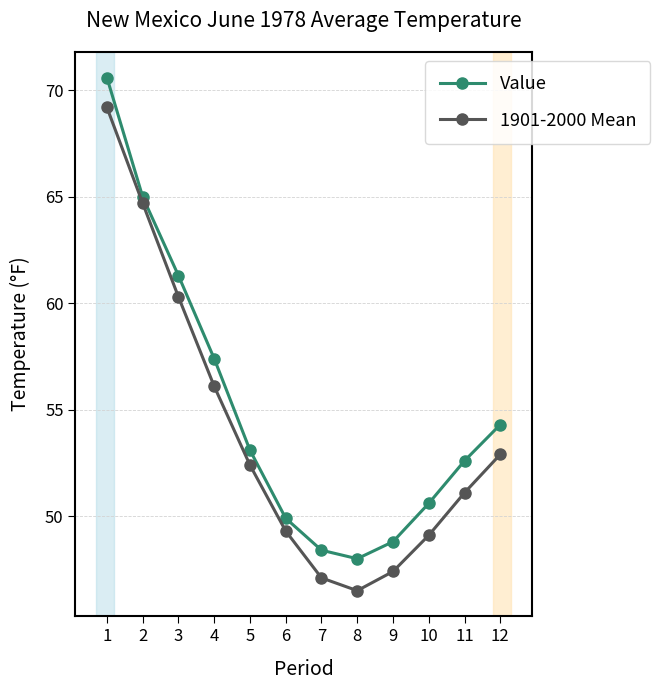

Reading left to right, extract all data points from this chart.

Value: 1=70.6	2=65.0	3=61.3	4=57.4	5=53.1	6=49.9	7=48.4	8=48.0	9=48.8	10=50.6	11=52.6	12=54.3
1901-2000 Mean: 1=69.2	2=64.7	3=60.3	4=56.1	5=52.4	6=49.3	7=47.1	8=46.5	9=47.4	10=49.1	11=51.1	12=52.9